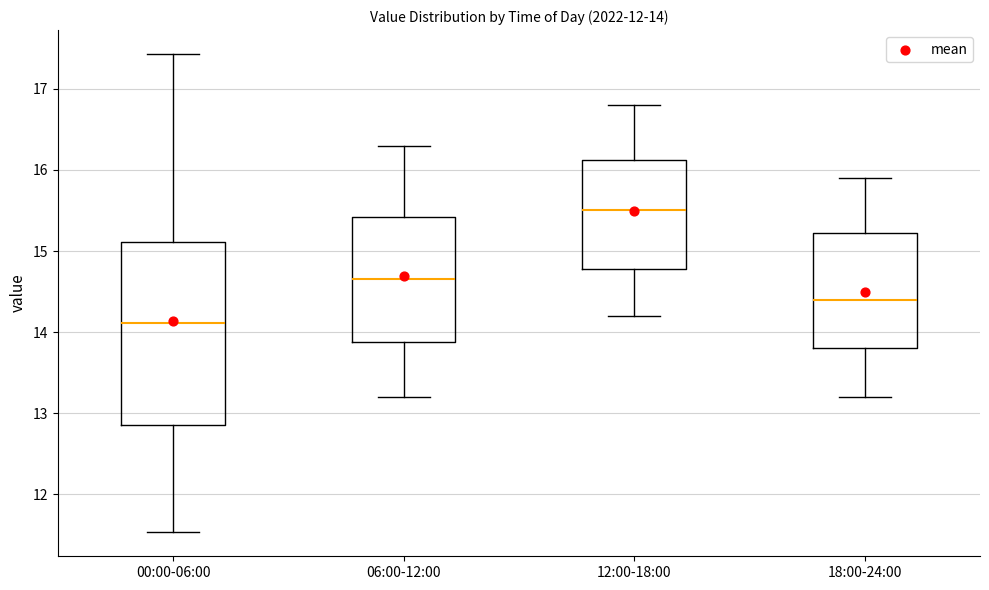

Which box has the lowest median line?

00:00-06:00